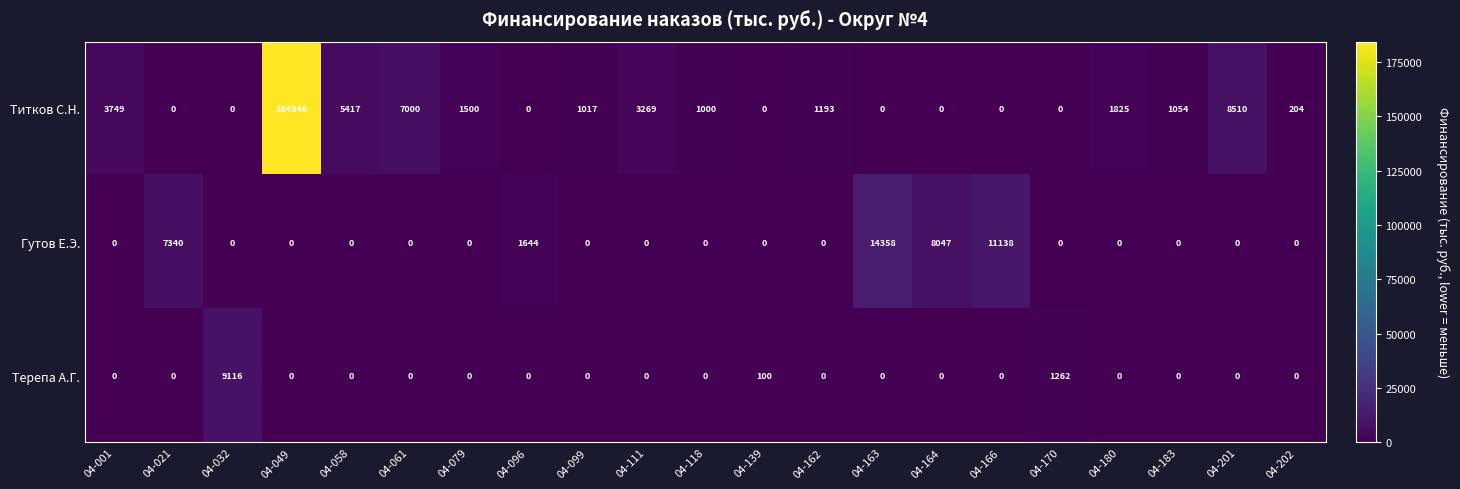

What is the difference between the second highest and second lowest values in the Терепа А.Г. series?

1262